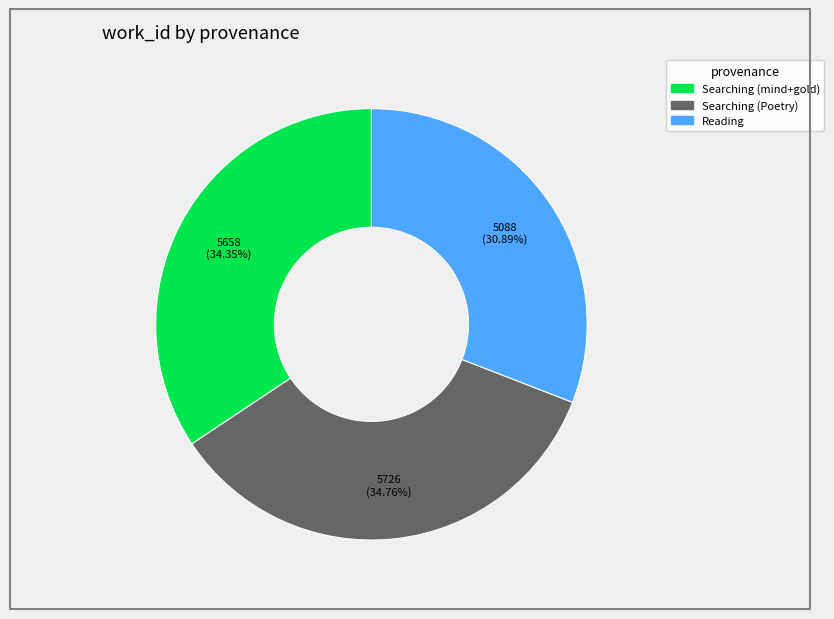

Which slice is the smallest?

Reading